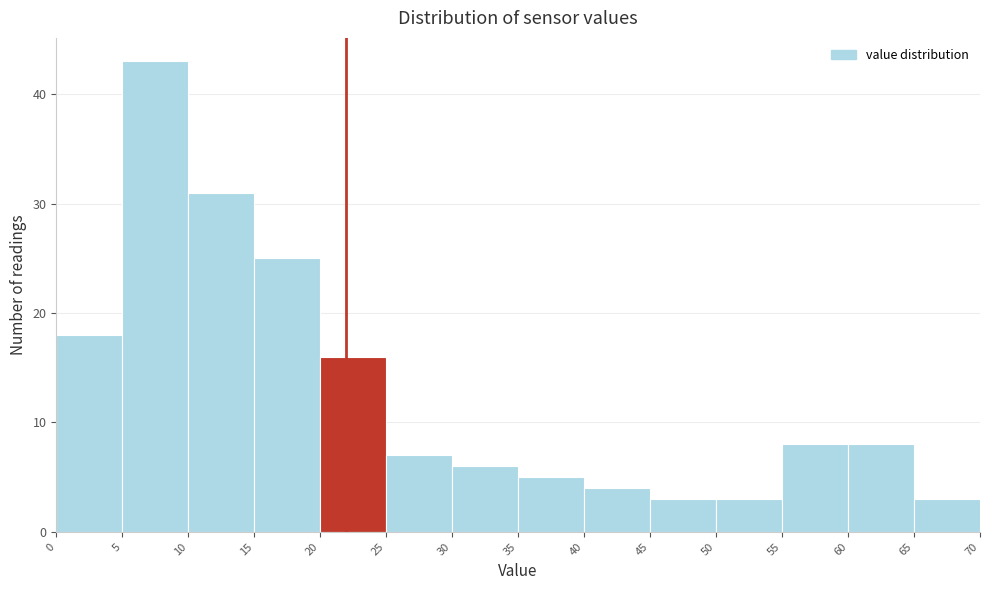

What is the height of the bar covering 35 to 40 on the x-axis? The values are not printed on the chart, so give them approximately, as read against the axis.

5